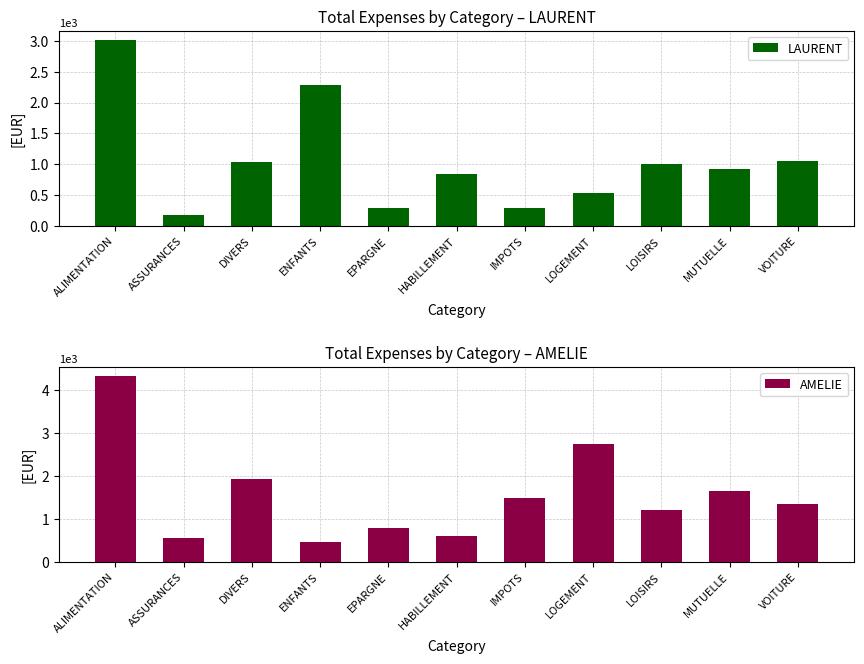

List the labels in order of AMELIE value, largest first.

ALIMENTATION, LOGEMENT, DIVERS, MUTUELLE, IMPOTS, VOITURE, LOISIRS, EPARGNE, HABILLEMENT, ASSURANCES, ENFANTS